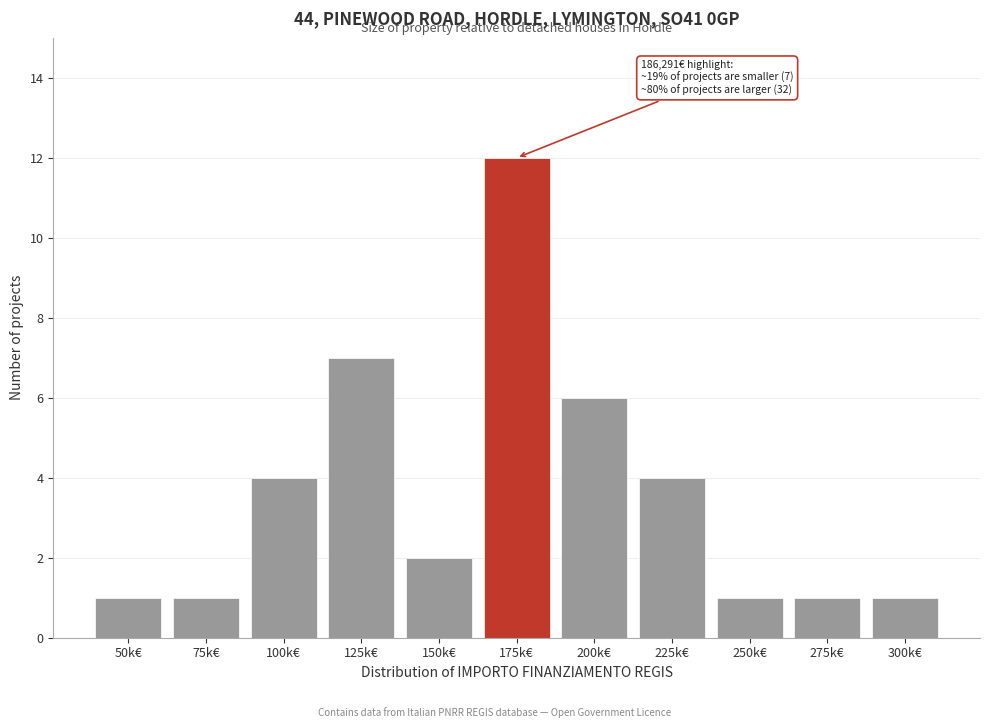

Reading right to left, transcribe all the data shown in this chart.

1	1	1	4	6	12	2	7	4	1	1